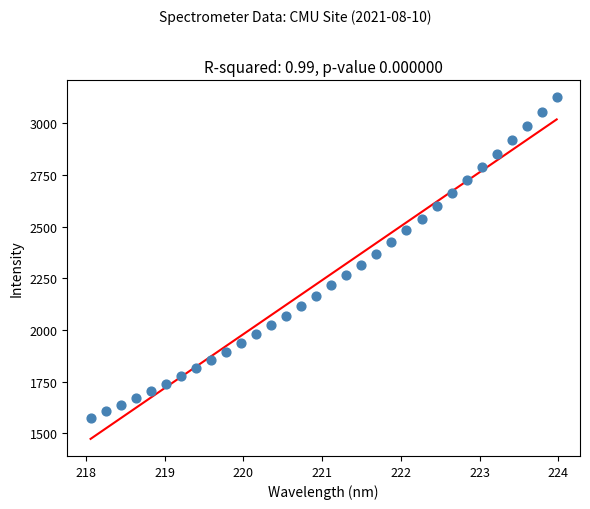

What is the range of Y values (max minus min)?

1551.4